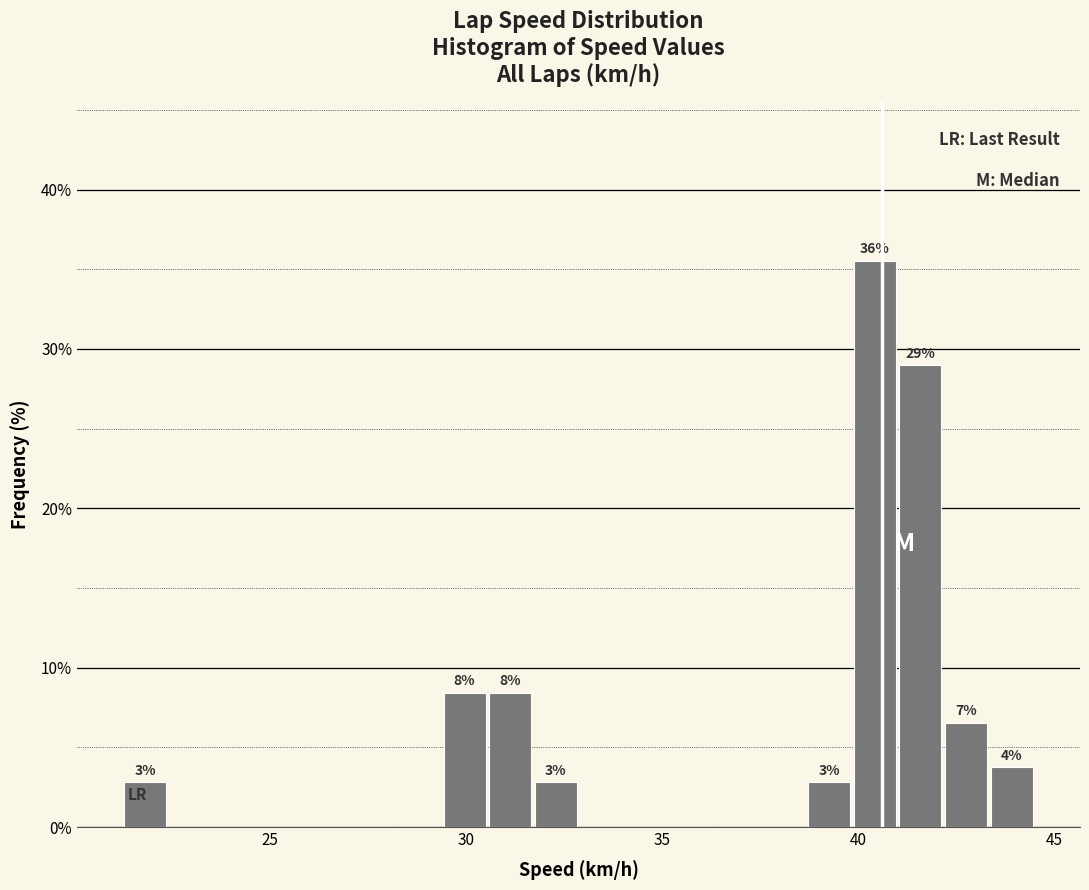

Around what value on the x-axis is the tallest bar? Give the approximate position of its centre, as read against the axis.

40.5